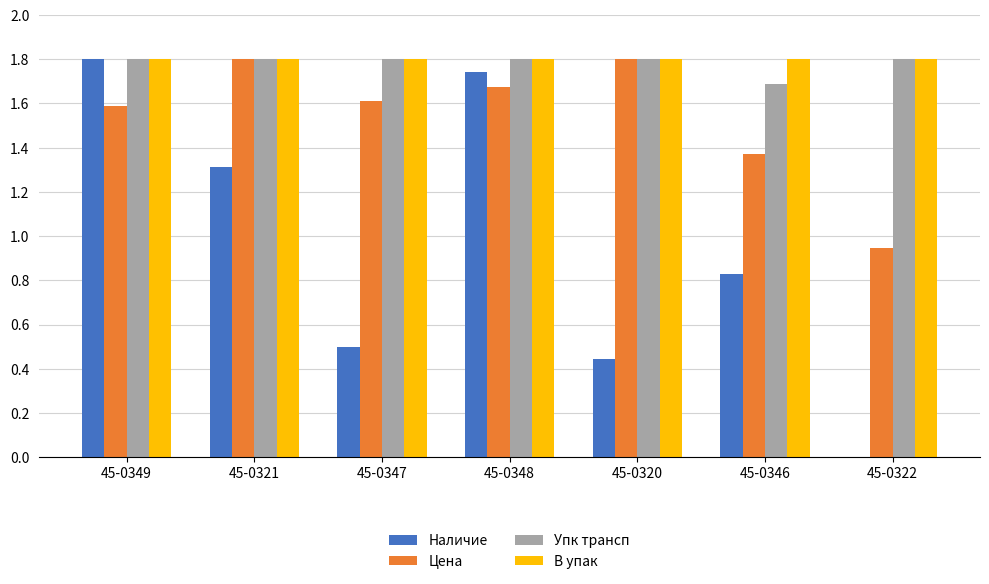

What is the sum of all Упк трансп values?

12.5